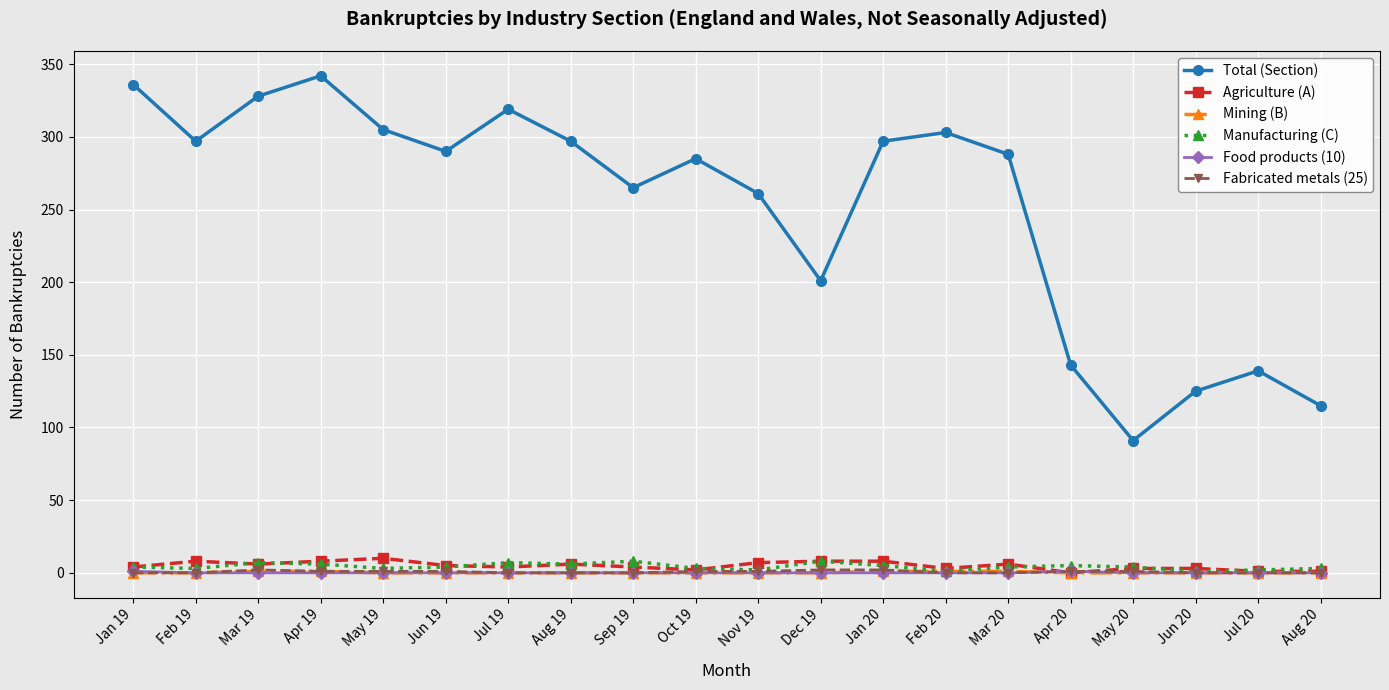

Is it true that Agriculture (A) equals 3 at Jun 20?

True